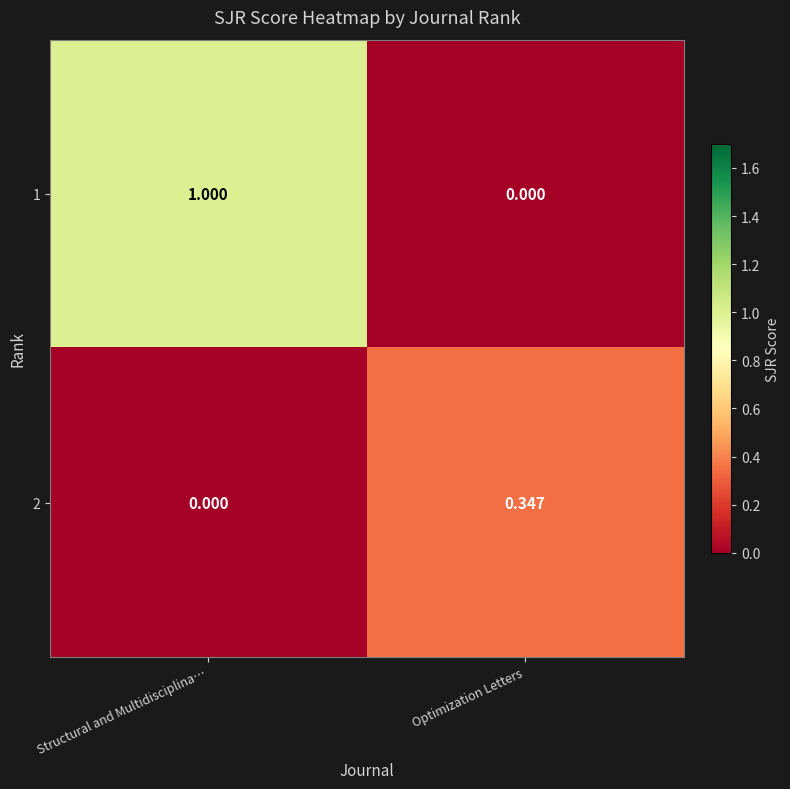

At which label does 2 reach its peak?

Optimization Letters